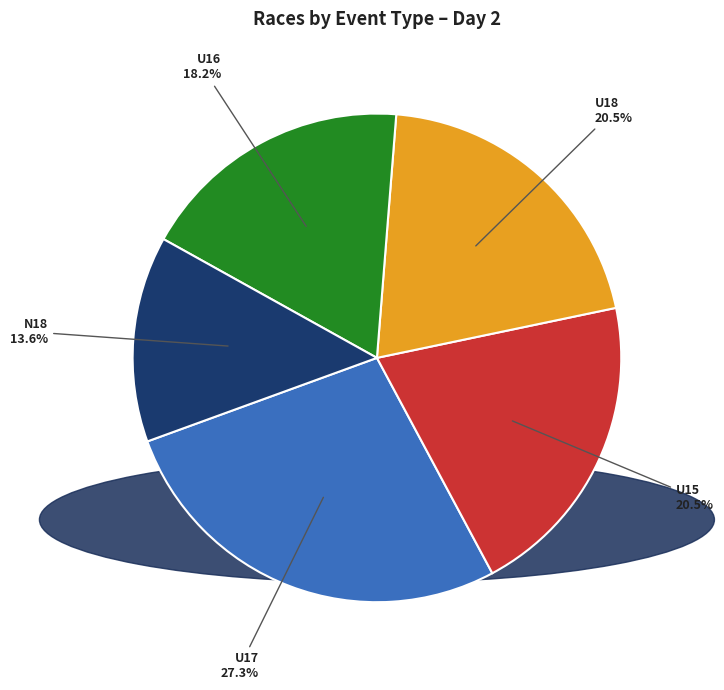

Count the number of slices in the pie.

5